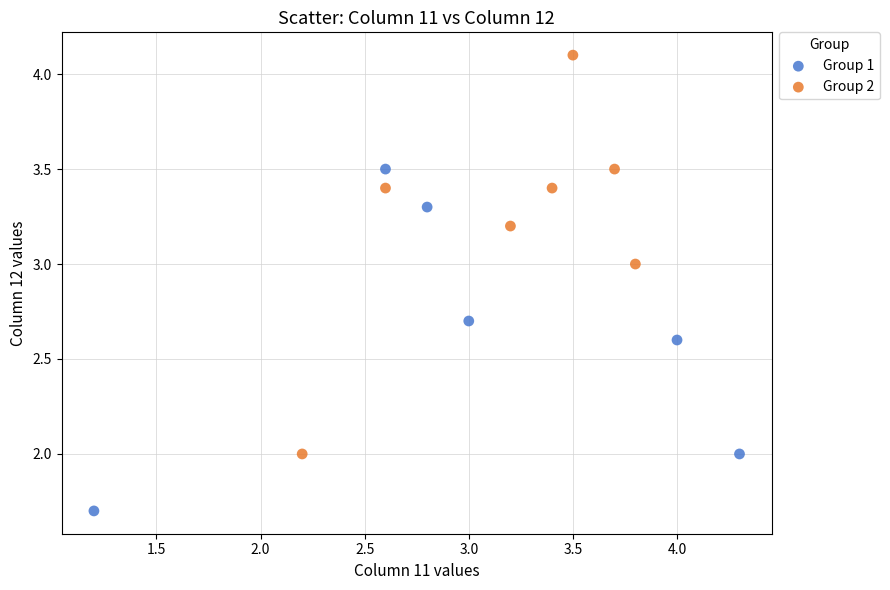

Which series reaches the minimum Y coordinate?

Group 1